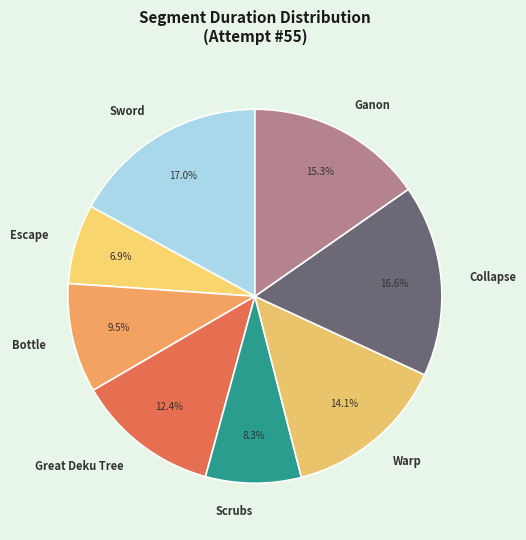

Does Escape account for over 50% of the chart?

No